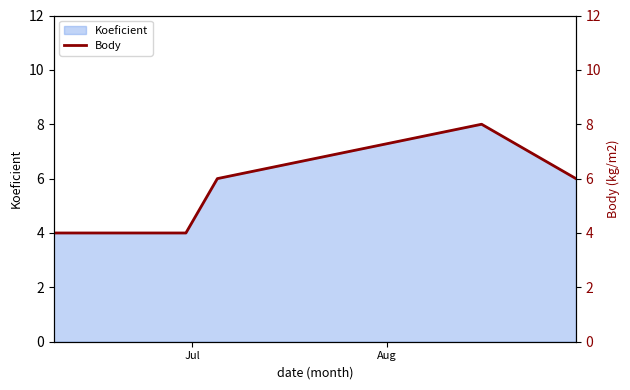

What is the lowest value of the Koeficient series?

4